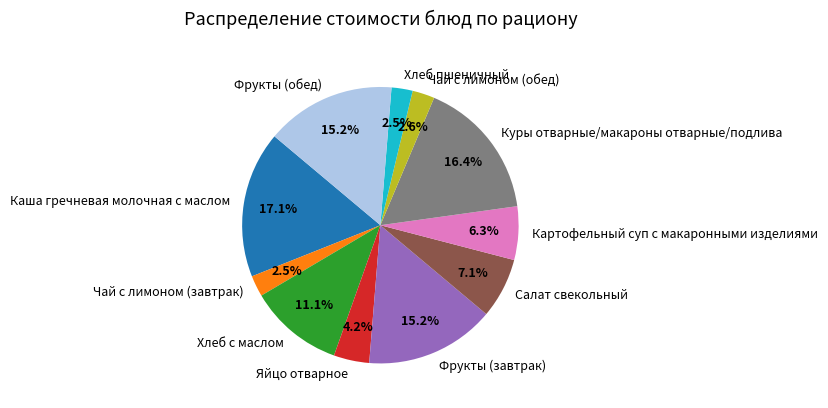

To the nearest percent, what is the average slice percentage?

9%